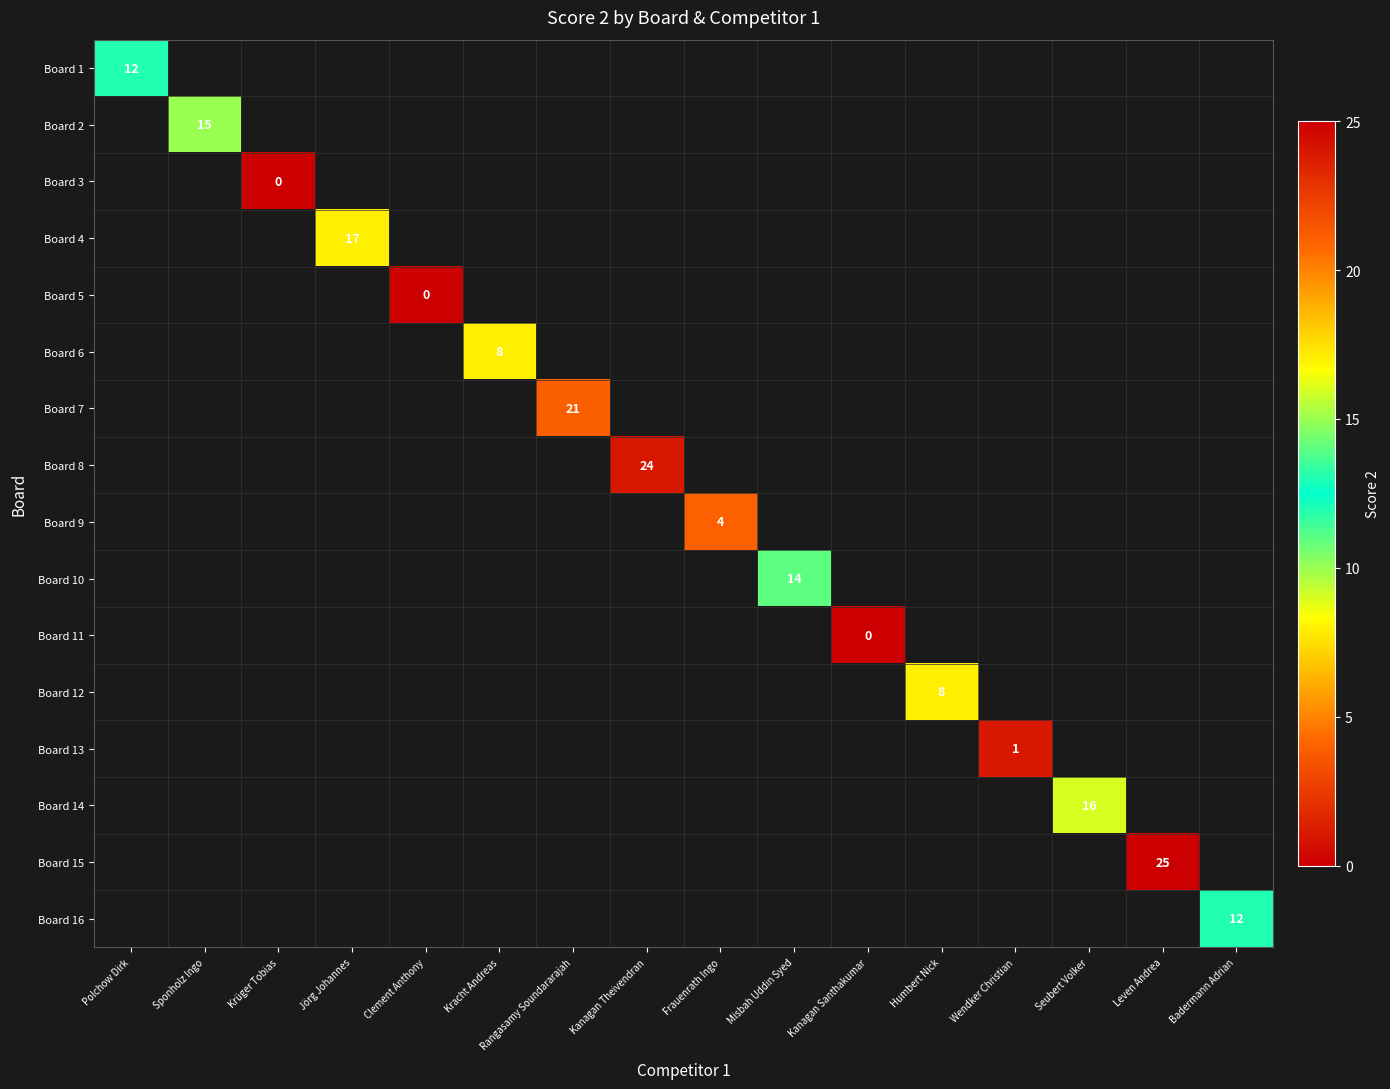

The Board 8 series shows 15 at Kanagan Theivendran. True or false?

False